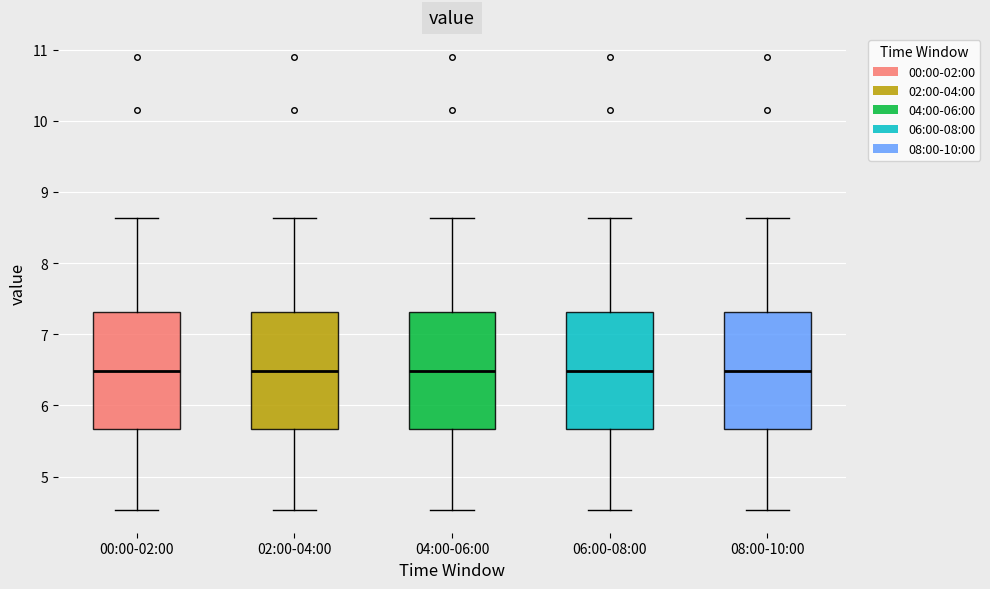

Where is the upper edge of the box for 08:00-10:00 on the y-axis? The values are not printed on the chart, so give them approximately, as read against the axis.

7.3